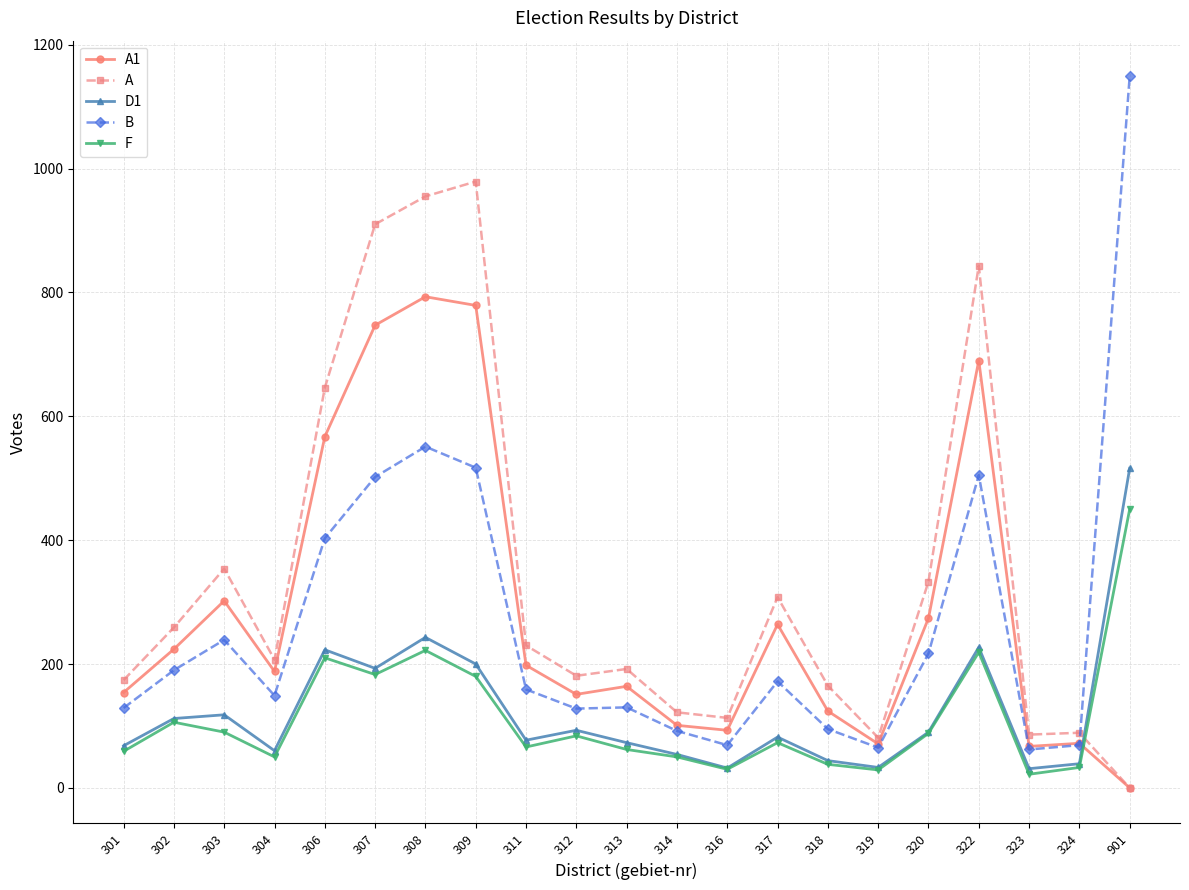

List the series in order of their peak value, highest first.

B, A, A1, D1, F